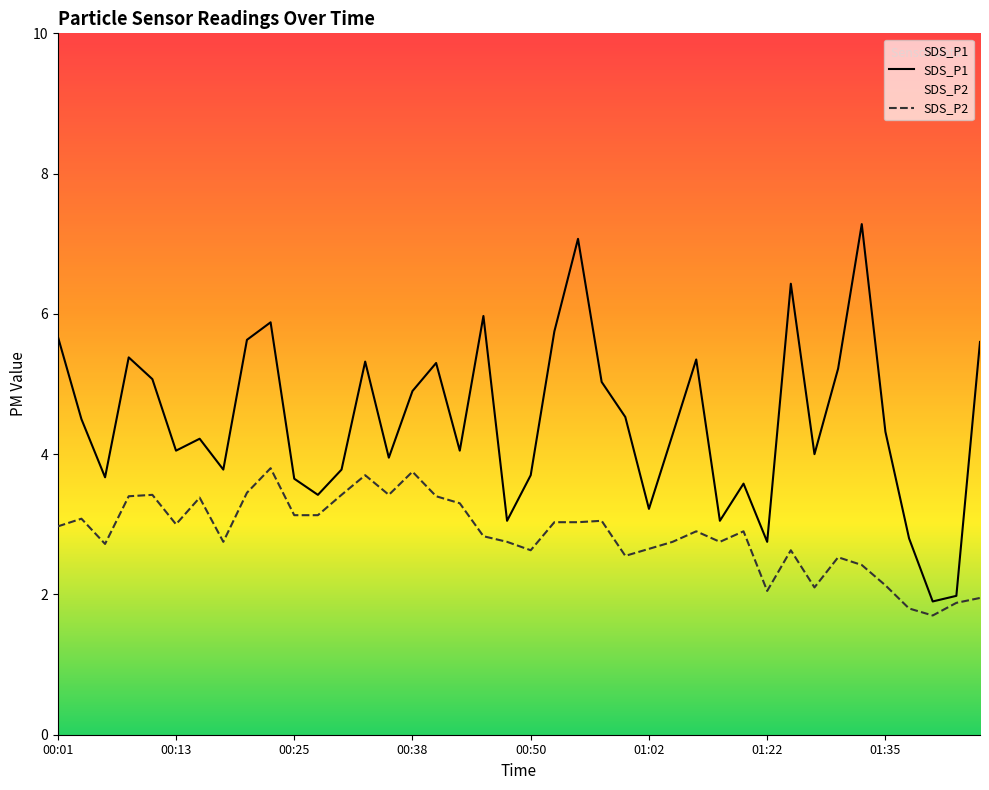

List the series in order of their peak value, highest first.

SDS_P1, SDS_P2